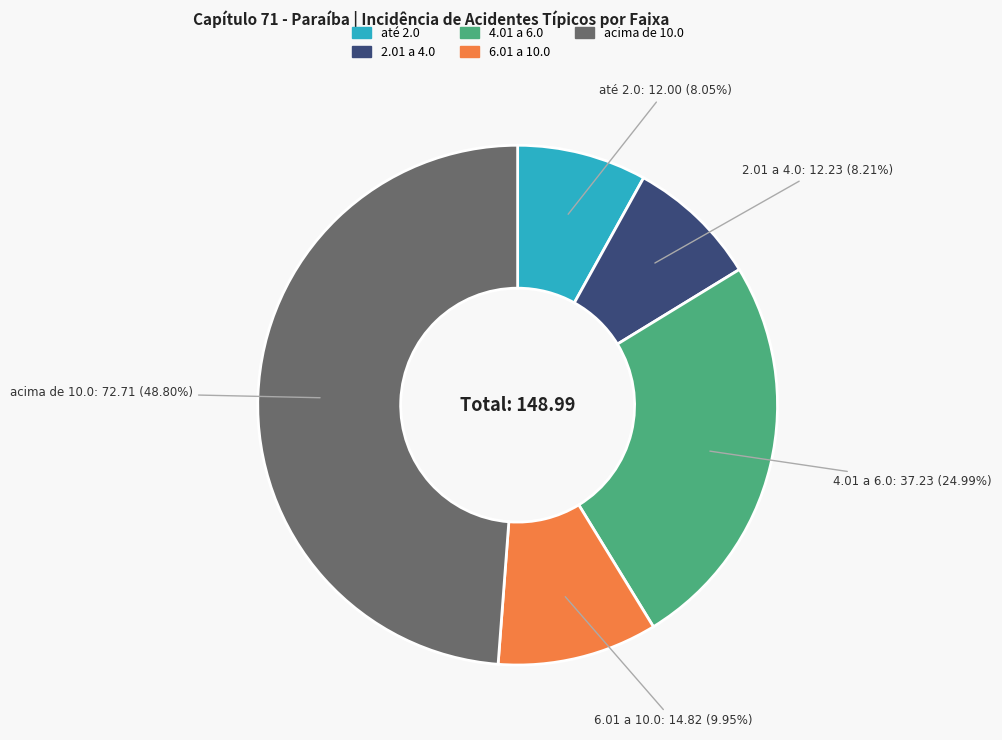

How many segments does this pie chart have?

5